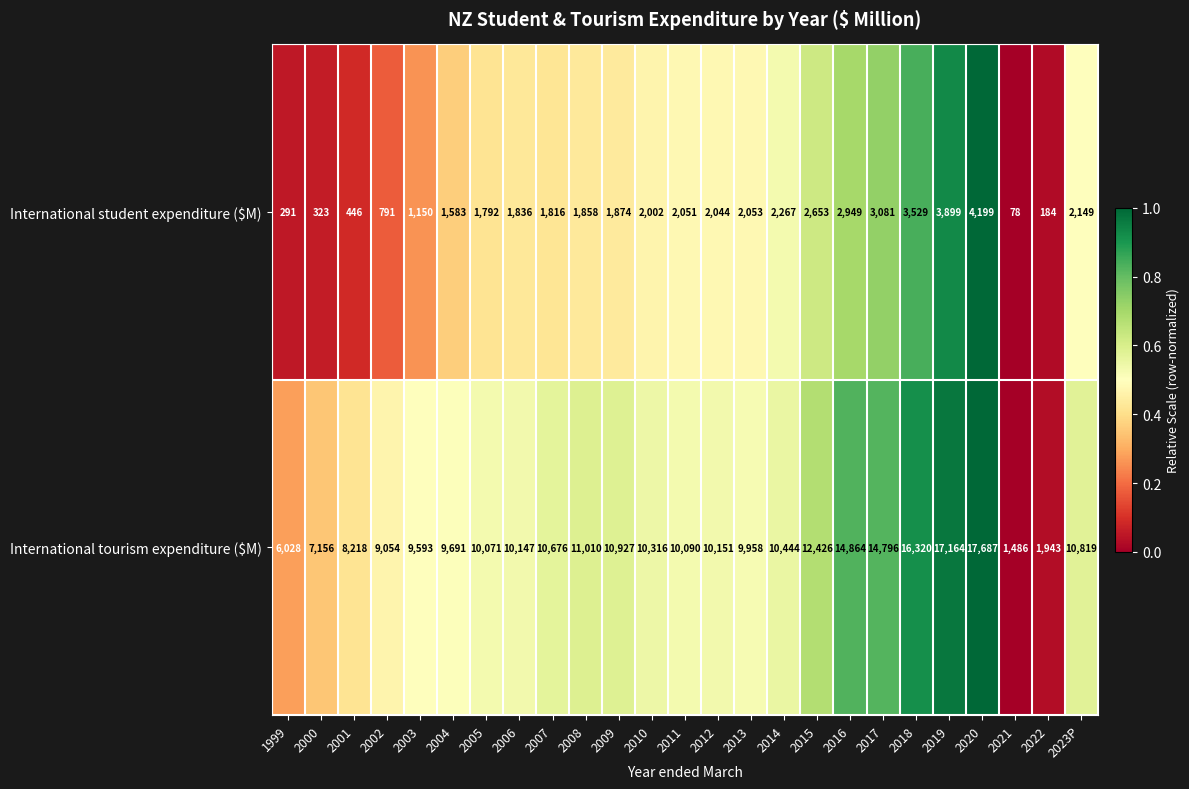

Which series changed the most between 2013 and 2016?

International tourism expenditure ($M)